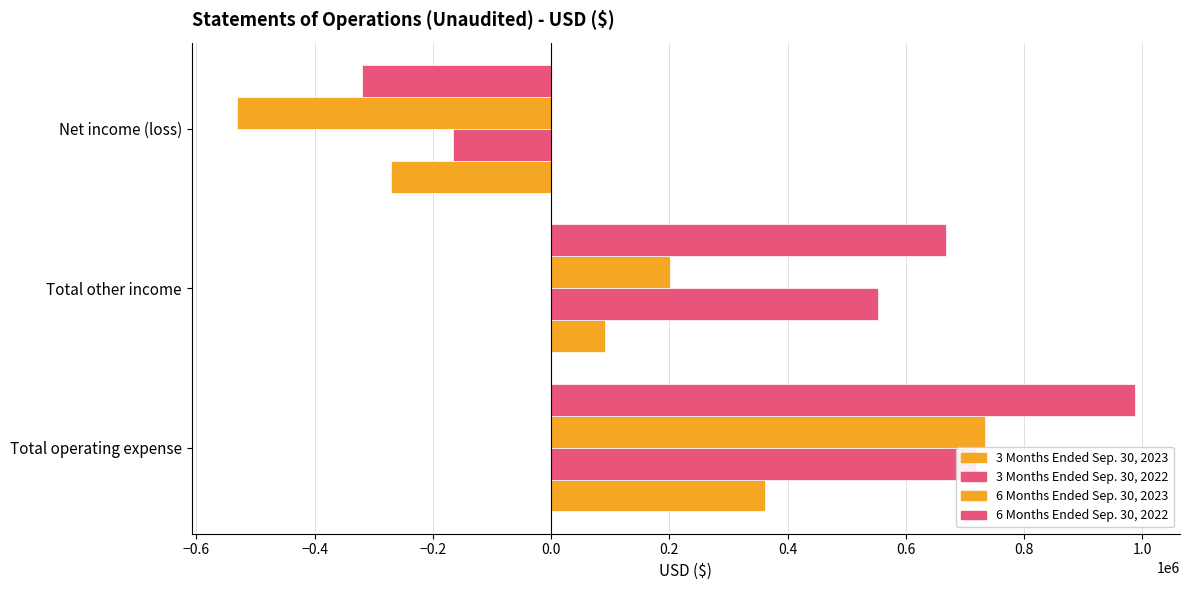

Is it true that 6 Months Ended Sep. 30, 2022 equals -85435 at Net income (loss)?

False